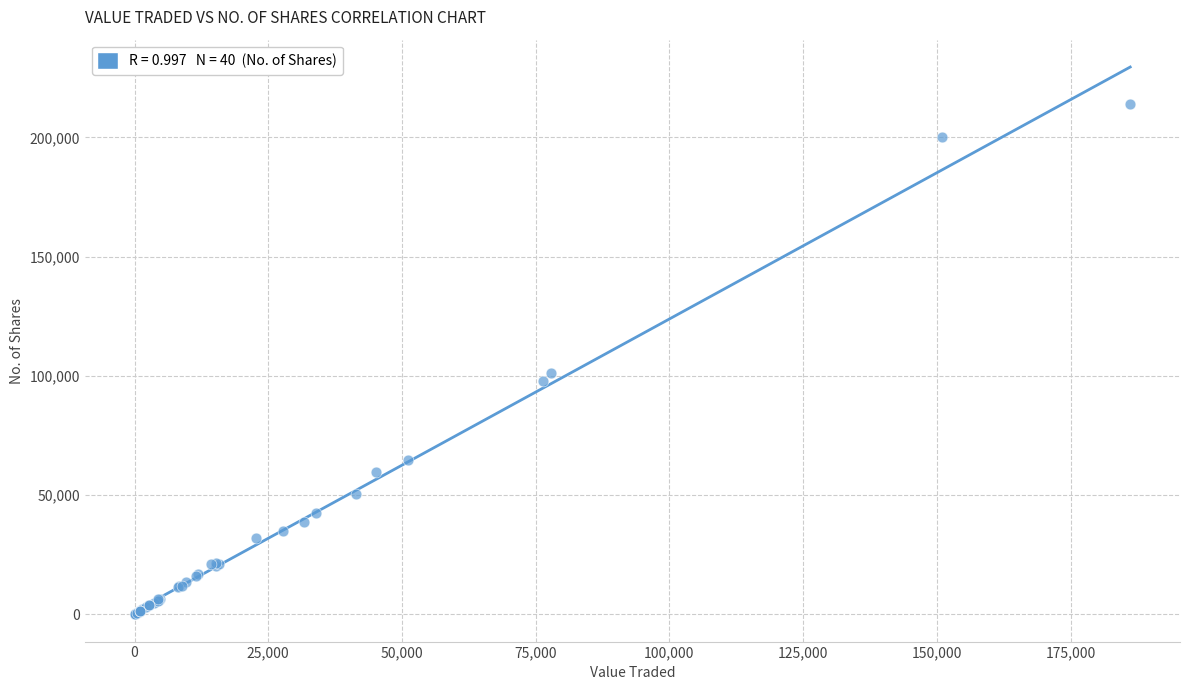

What Y value in the scatter plot is closest to 107099?

101354